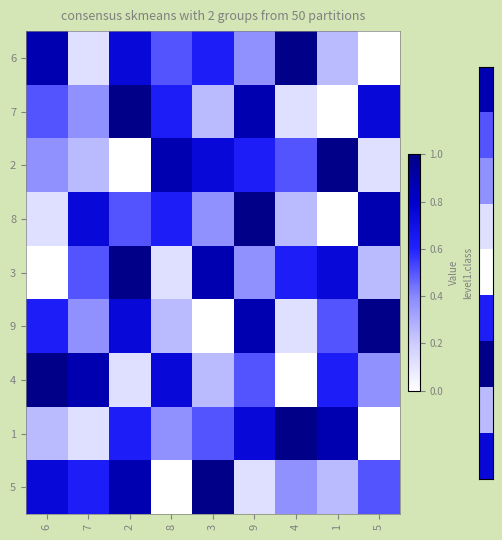

Which category has the lowest value across all series?

5